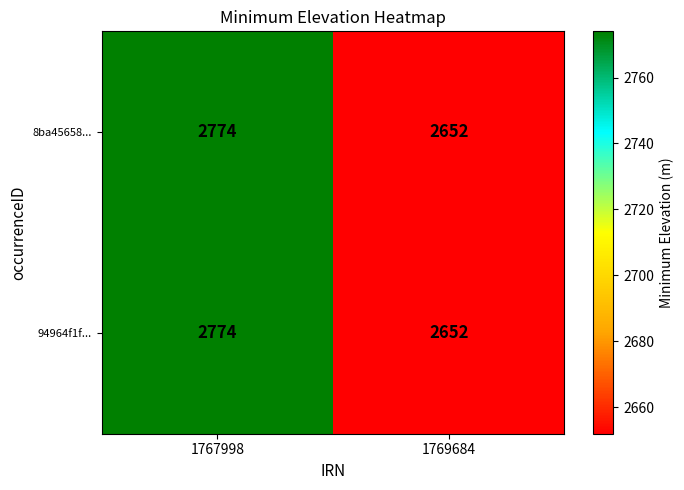

True or false: 8ba45658... has a value of 2774 at 1767998.

True